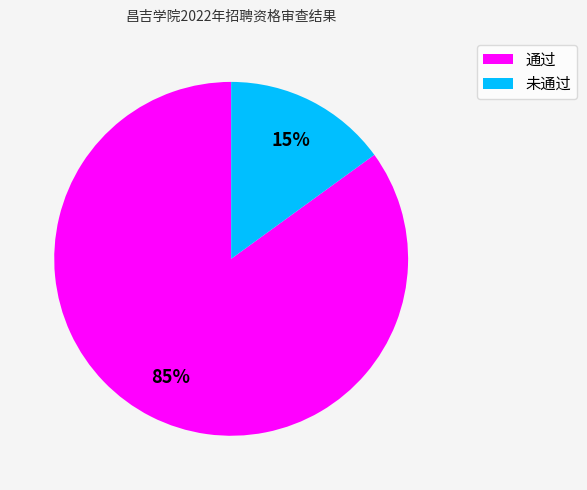

Is there any slice that represents more than half of the pie?

Yes